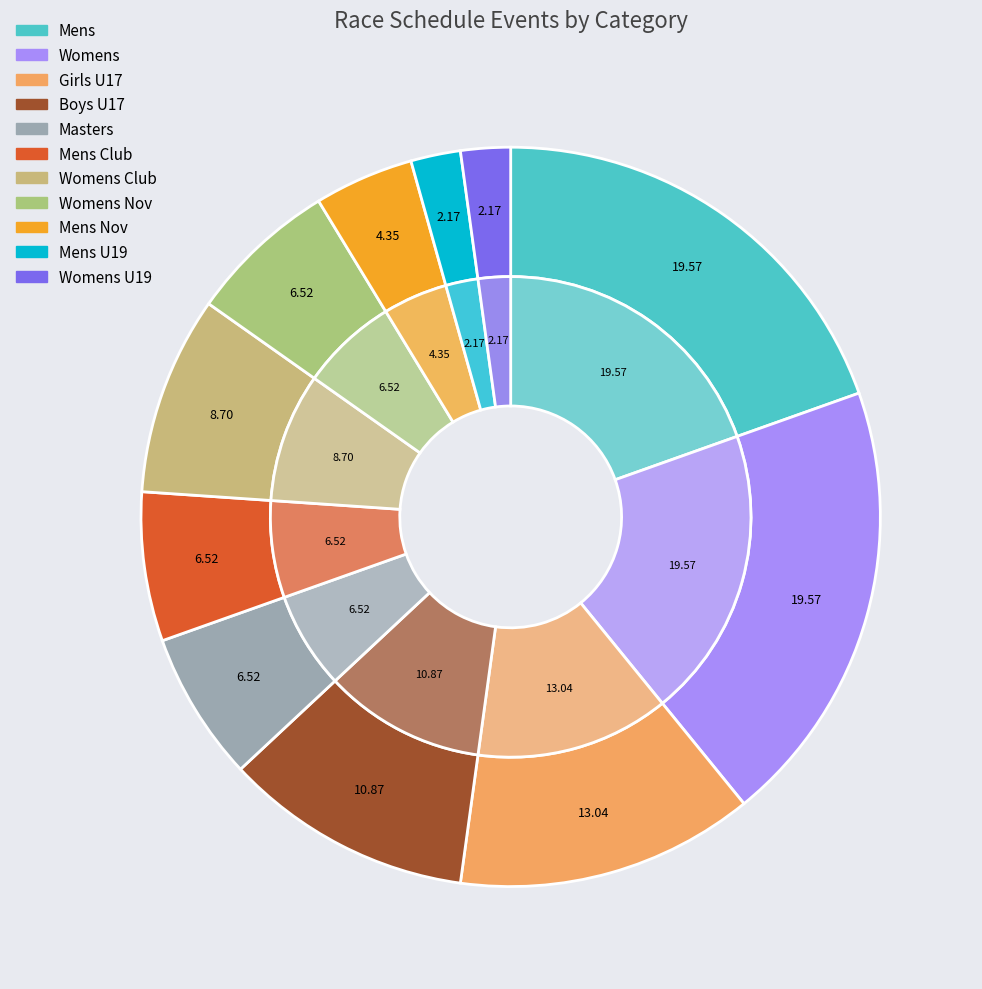

What is the largest slice in the pie chart?

Mens